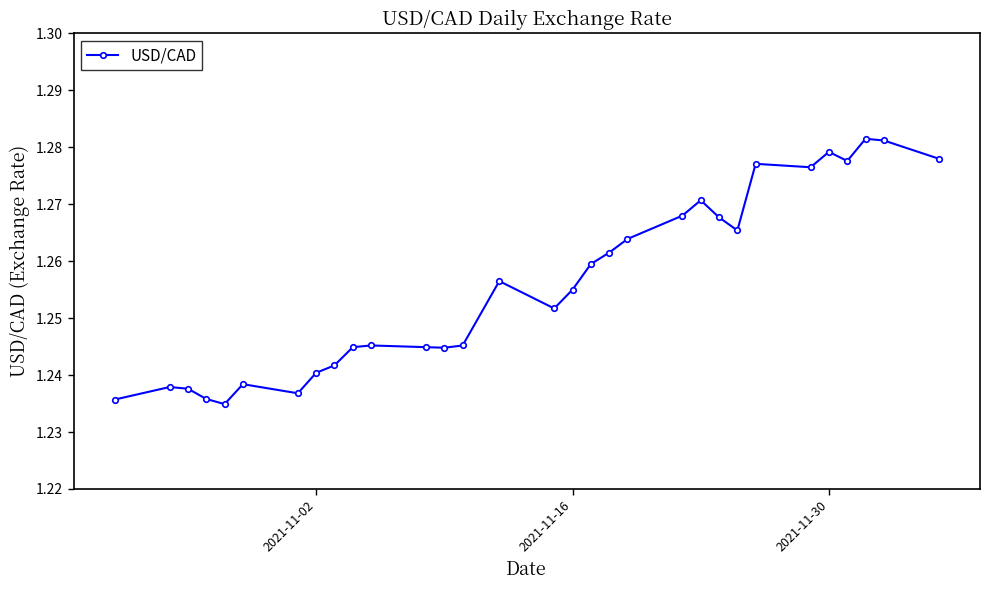

True or false: the data has more than 1 interior local peaks.

True